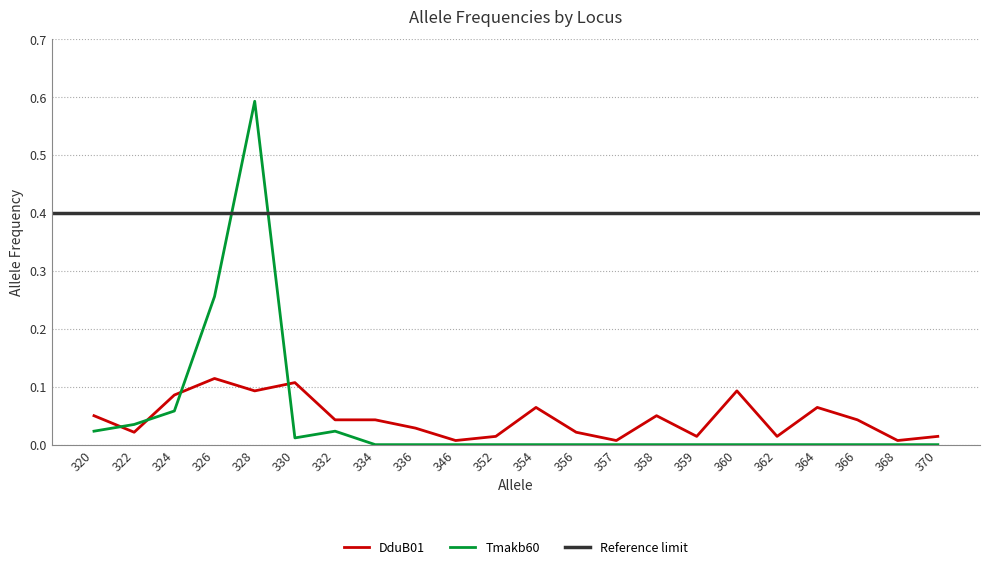

Which category has the lowest value in the DduB01 series?

346